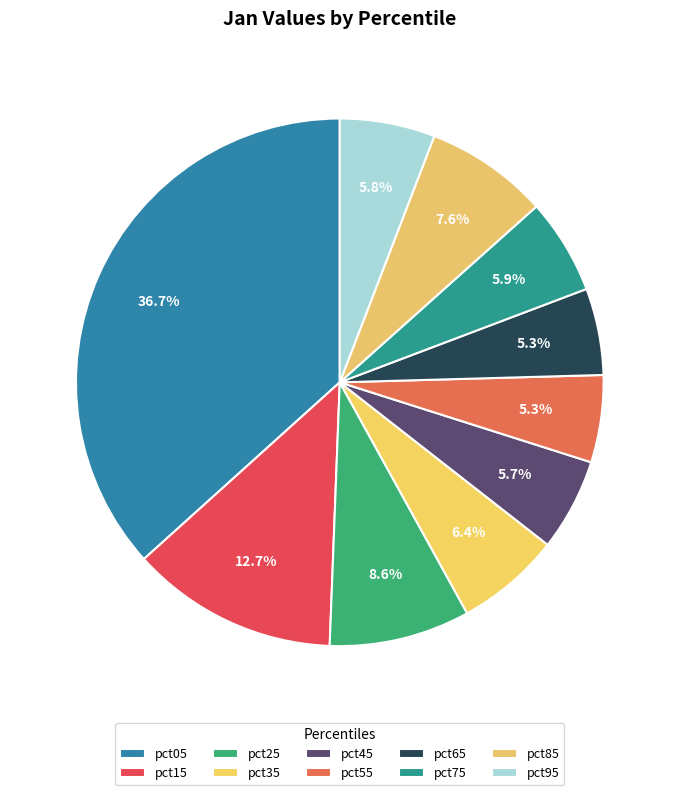

Does pct75 represent more than half of the total?

No